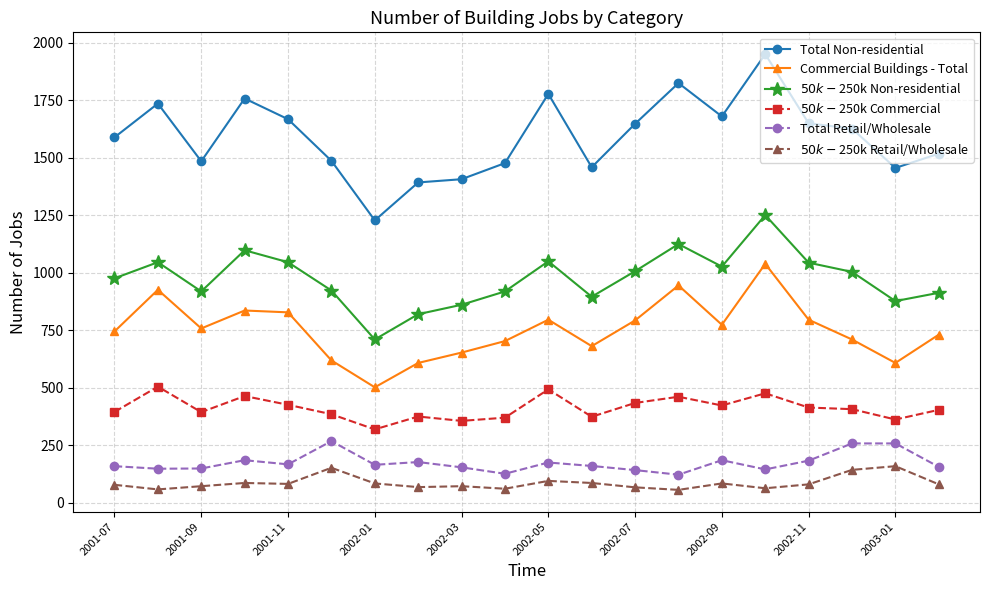

Which series has the largest range (max minus min)?

Total Non-residential